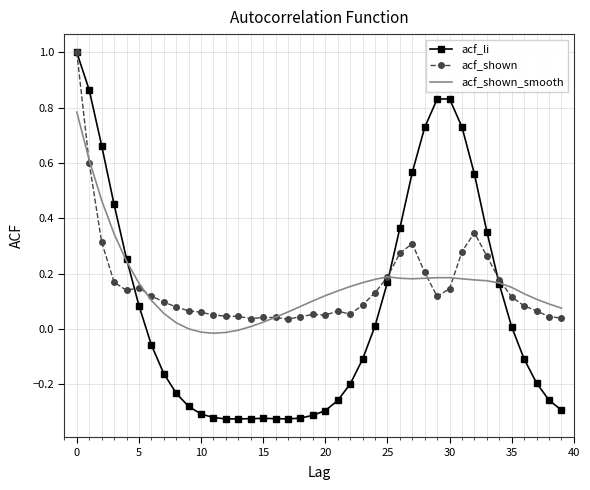

What is the maximum value for acf_li?

1.0